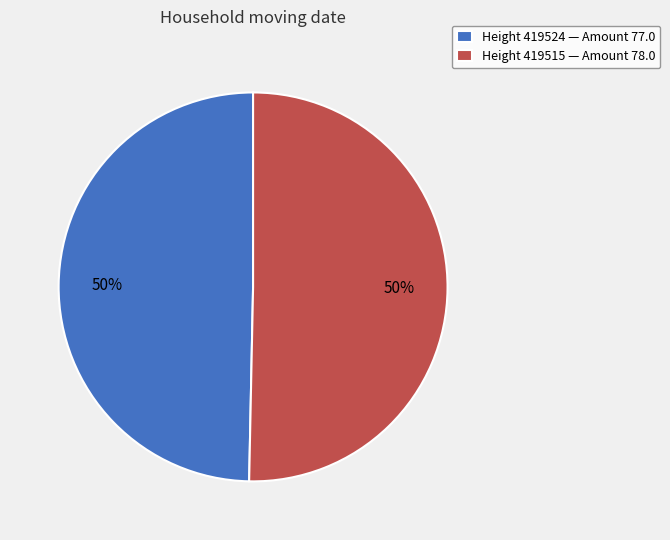

To the nearest percent, what percentage of the pie is Height 419524 — Amount 77.0?

50%